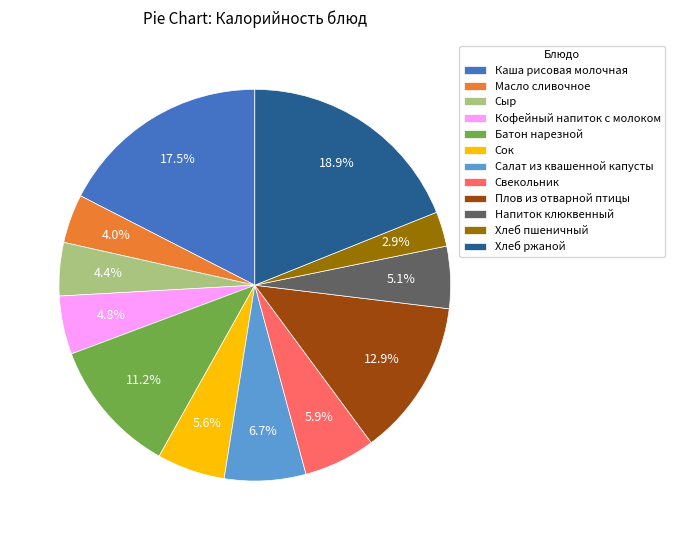

What is the ratio of the value at Каша рисовая молочная to the value at Хлеб ржаной?

0.9